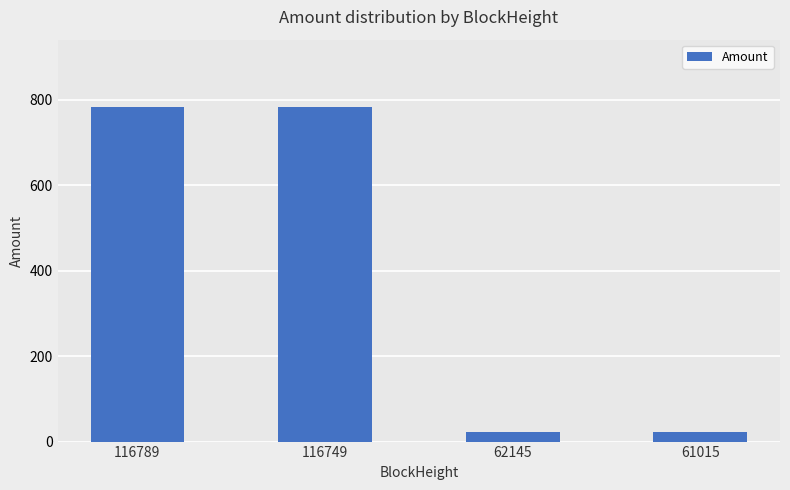

What is the sum of all values?

1612.7